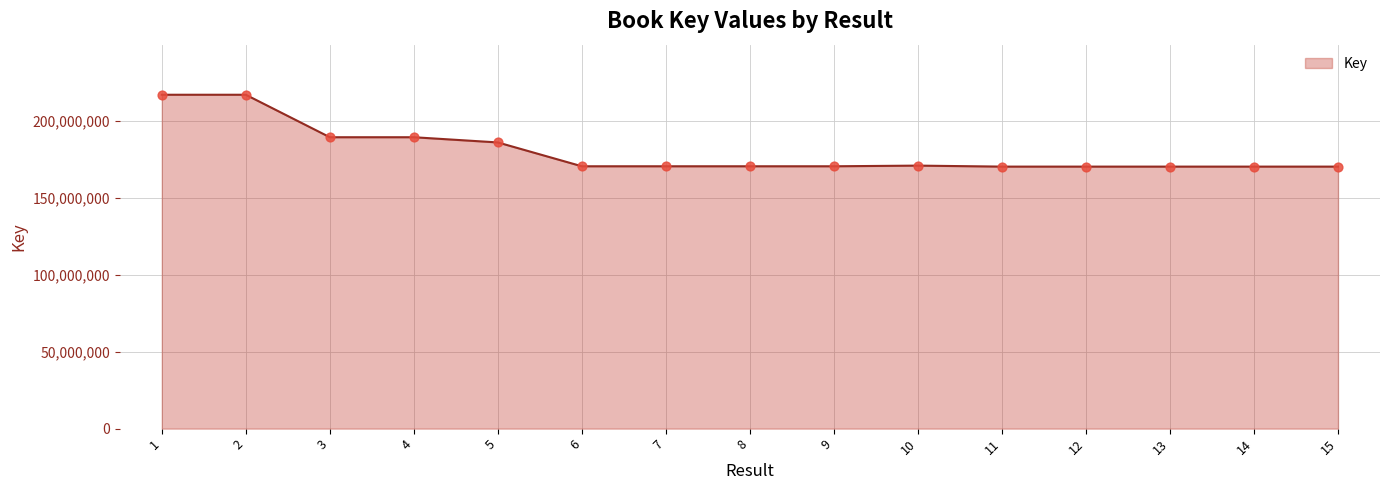

Approximately how many times larger is the value at 10 compared to 12?

1.0